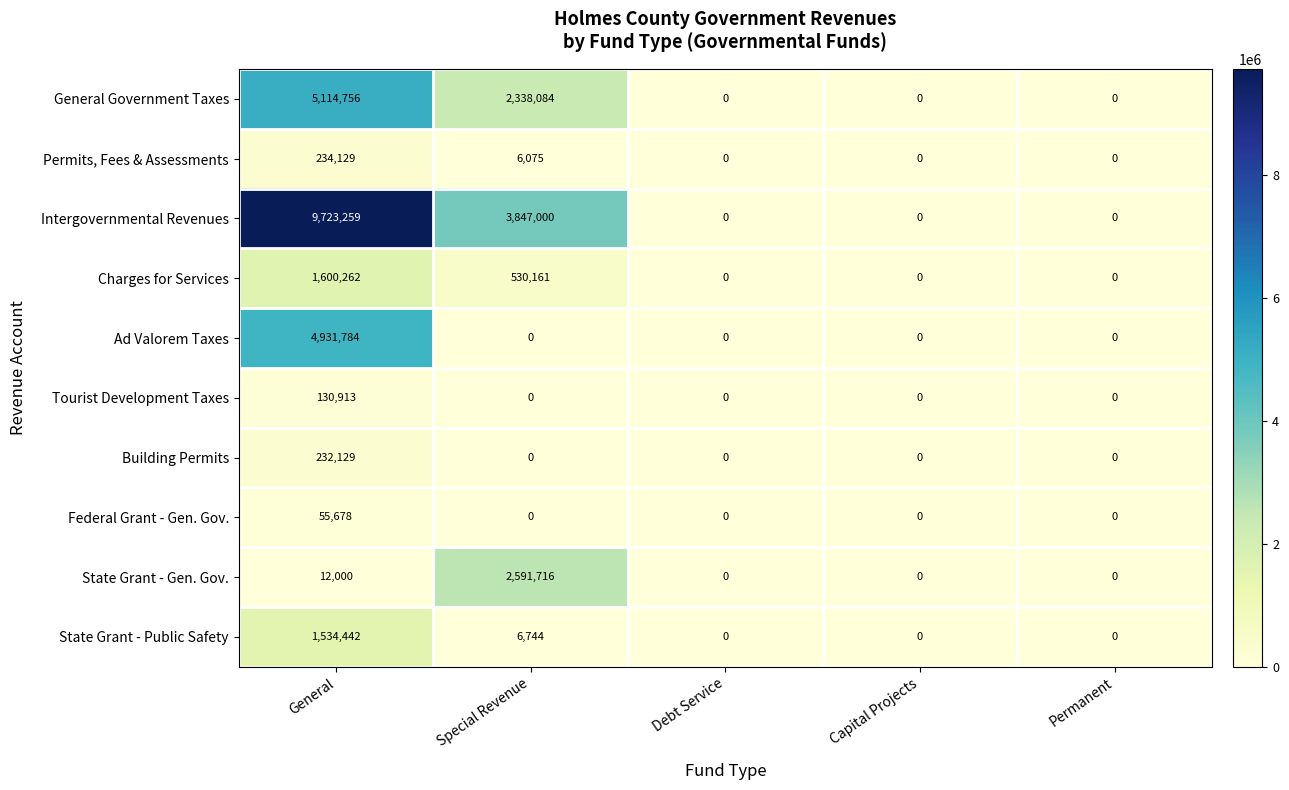

What is the sum of all Ad Valorem Taxes values?

4931784